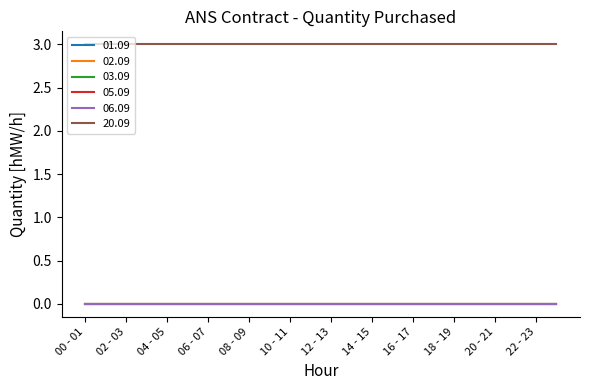

Does the chart display data point markers on the line(s)?

No